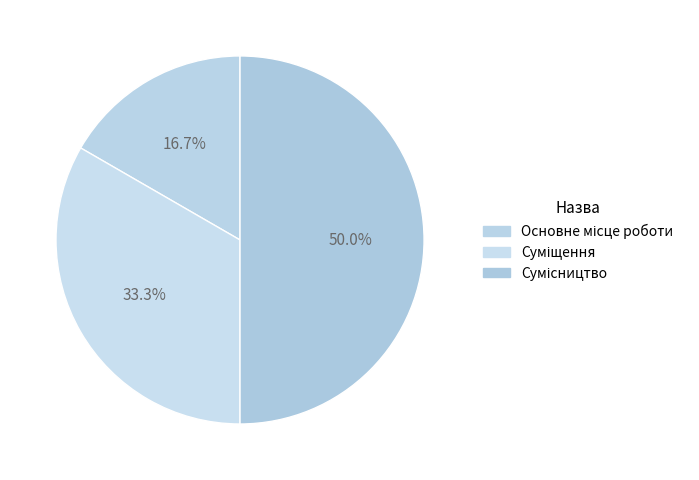

Count the number of slices in the pie.

3